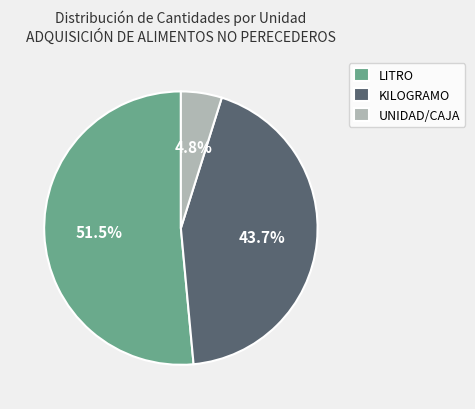

Rank the categories by value from lowest to highest.

UNIDAD/CAJA, KILOGRAMO, LITRO